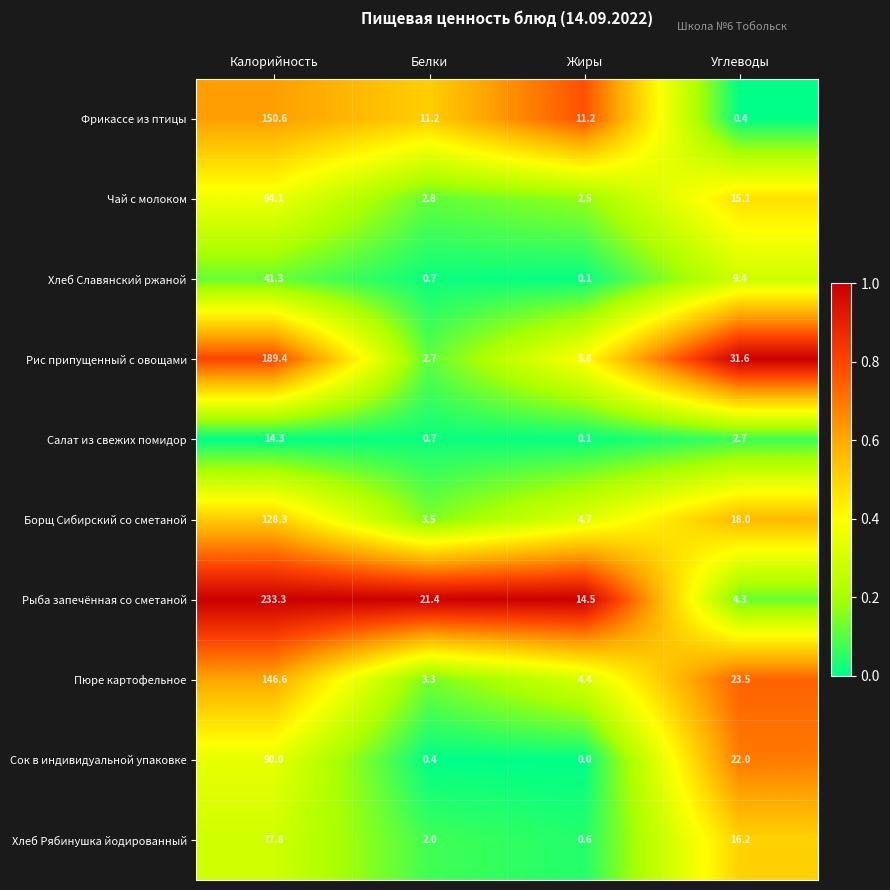

The Чай с молоком series shows 4.5 at Жиры. True or false?

False